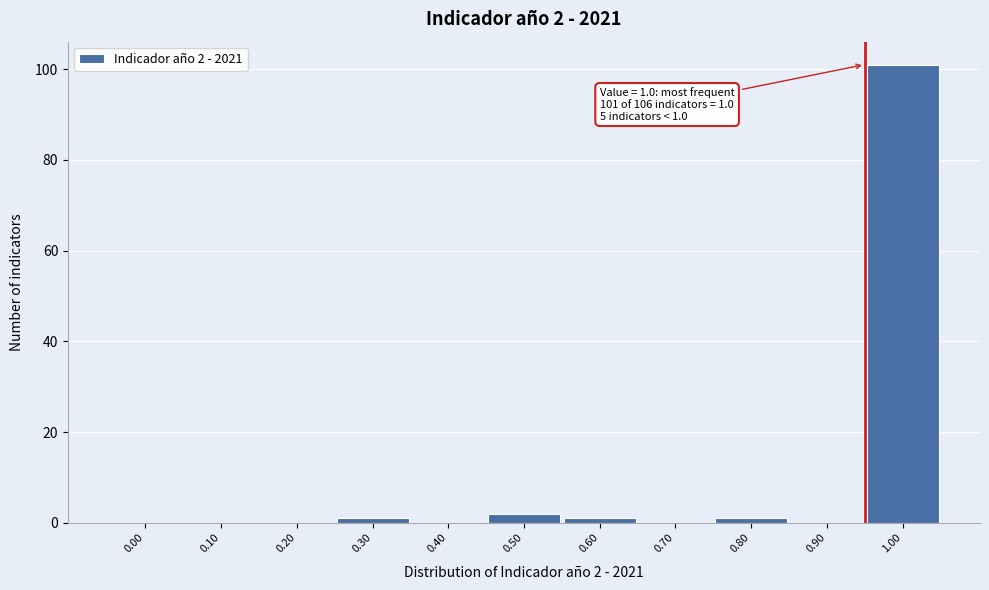

Reading left to right, what are all the values shown in this chart?

0.00=0	0.10=0	0.20=0	0.30=1	0.40=0	0.50=2	0.60=1	0.70=0	0.80=1	0.90=0	1.00=101